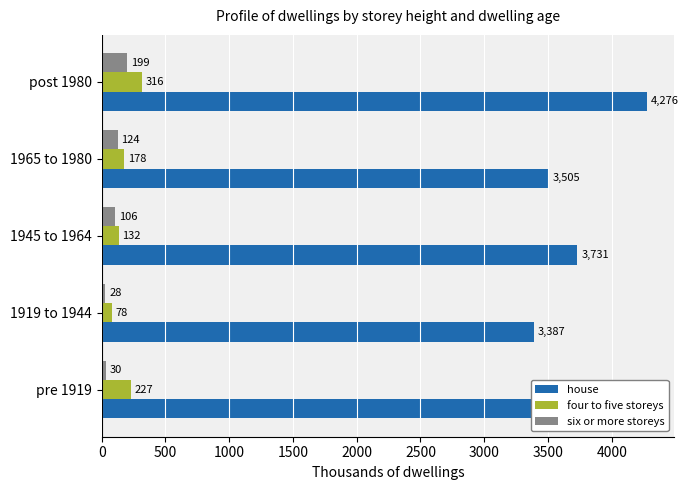

Where is house nearest to the value 3831?

1945 to 1964